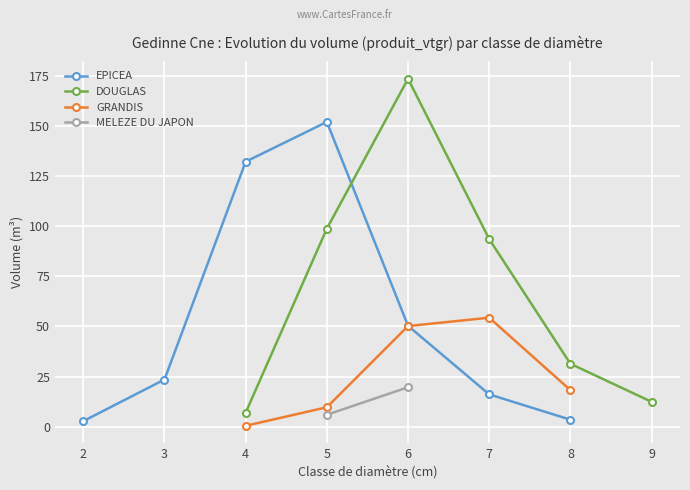

Is it true that EPICEA equals 50.3 at 6?

True